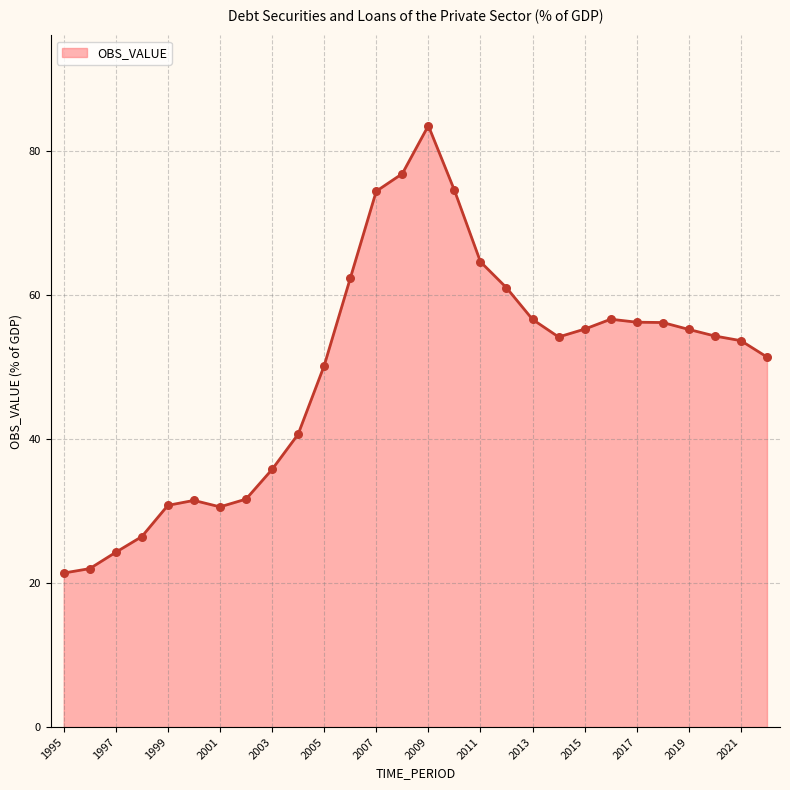

What is the maximum value shown in the chart?

83.5